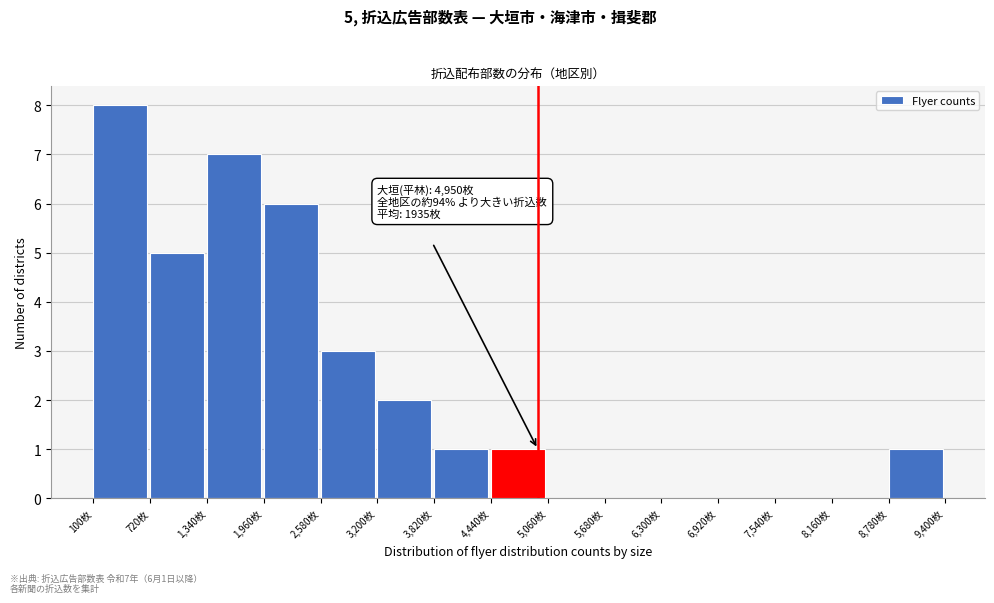

Over which range of the x-axis is the bar tallest?

100 to 720